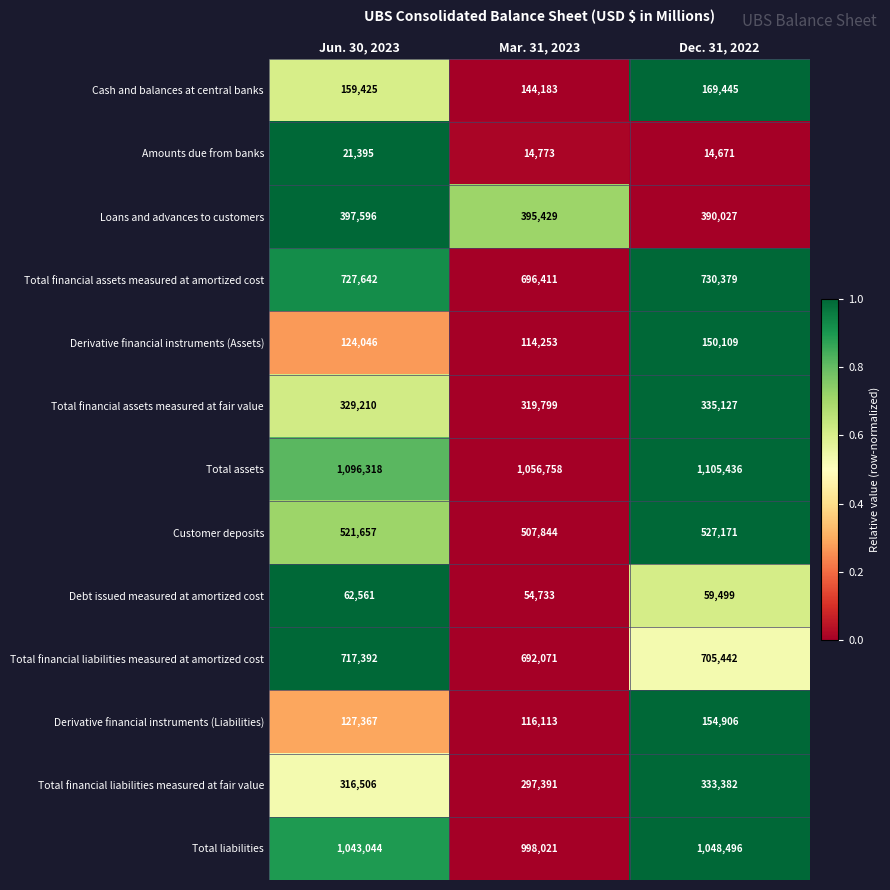

Between Jun. 30, 2023 and Dec. 31, 2022, which series saw the biggest shift?

Derivative financial instruments (Liabilities)